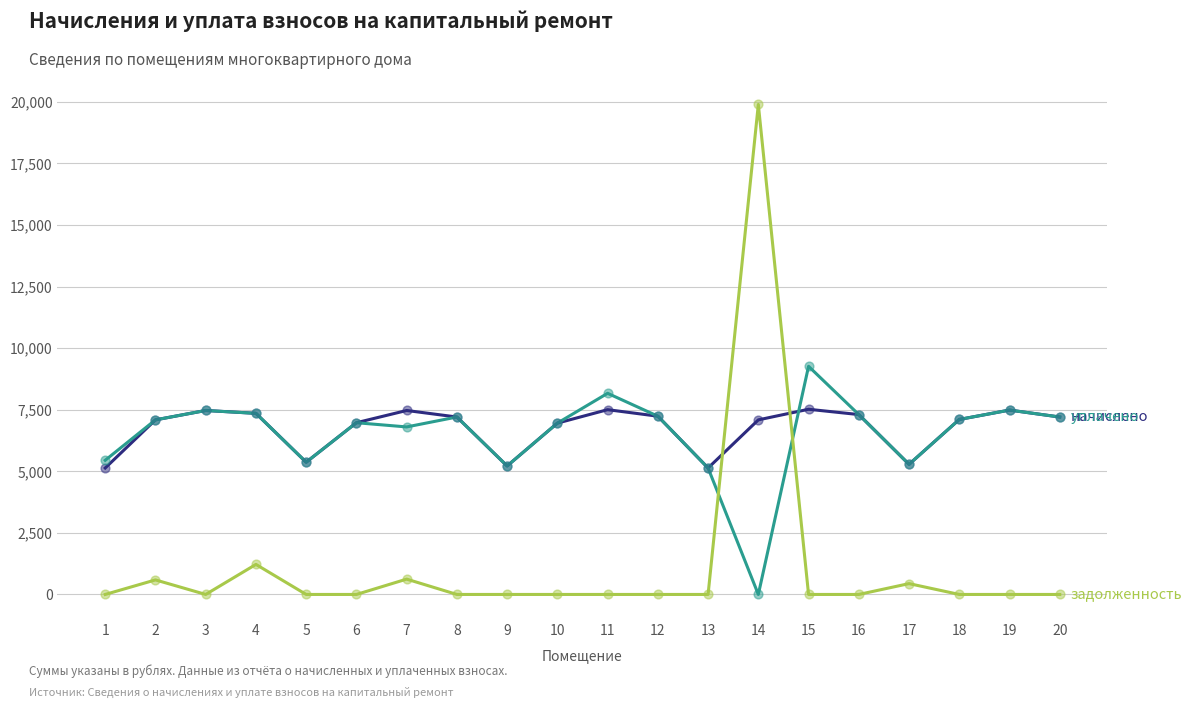

What is the greatest value displayed?

19892.9